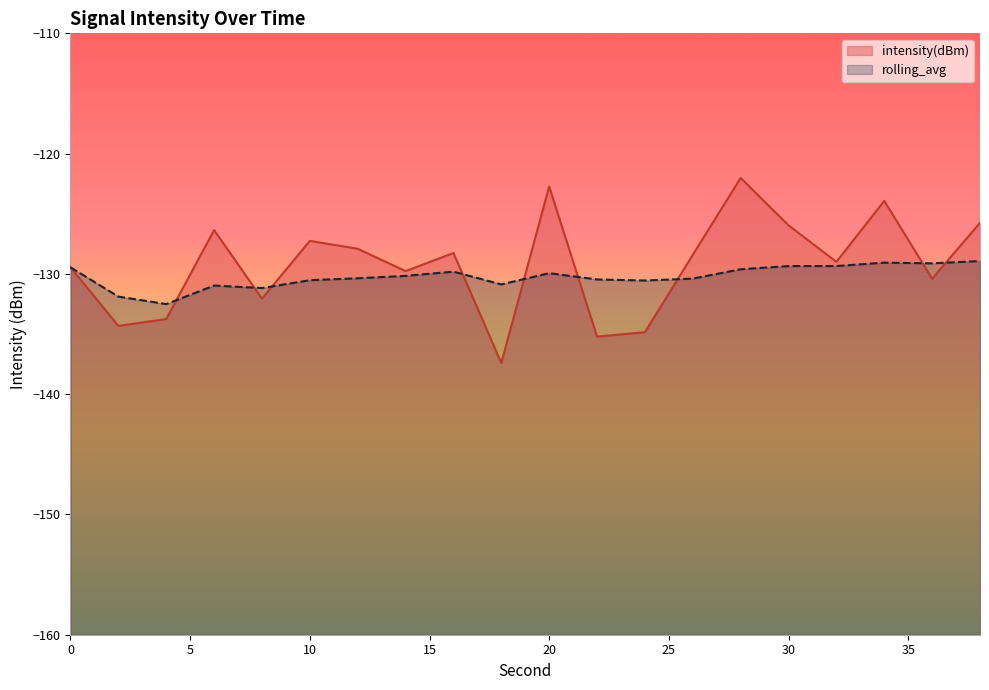

True or false: rolling_avg has a value of -202.4 at 6.

False